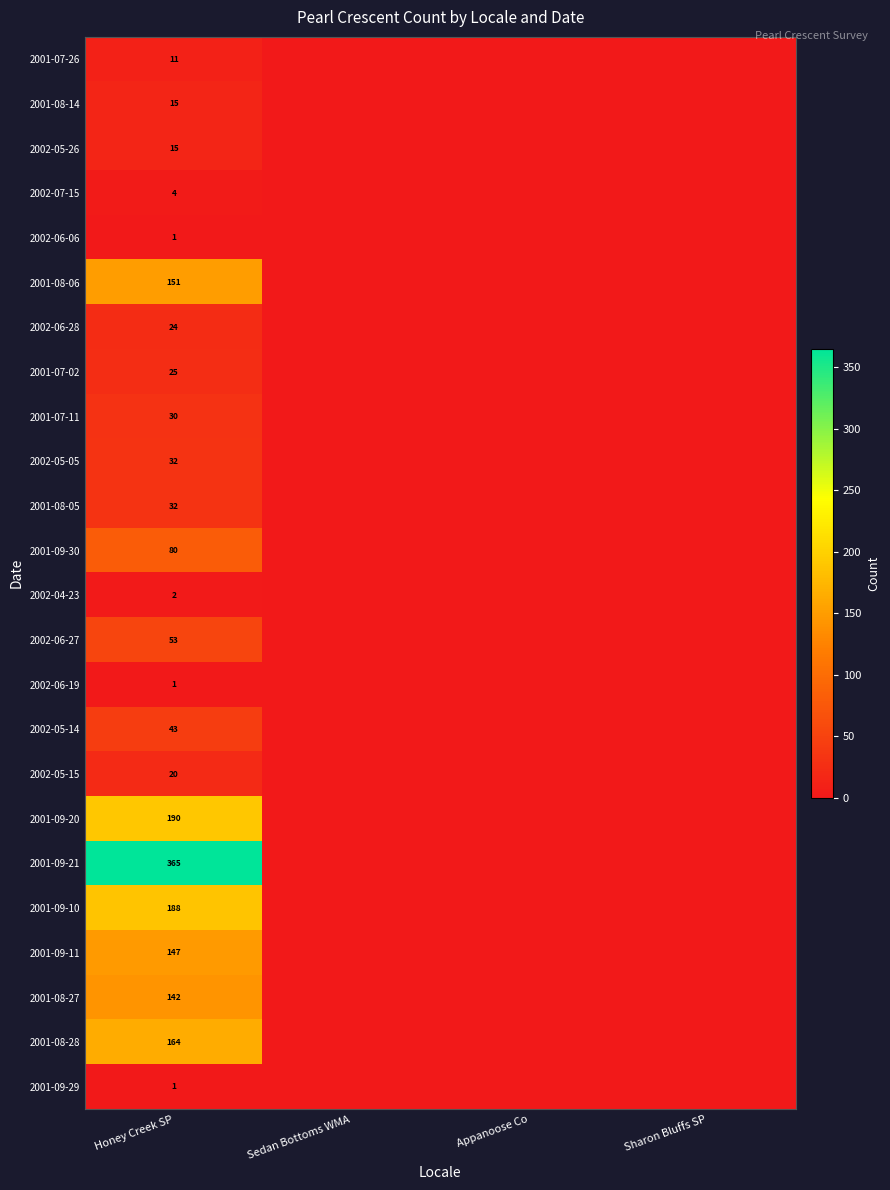

Is it true that 2001-08-28 equals 164 at Honey Creek SP?

True